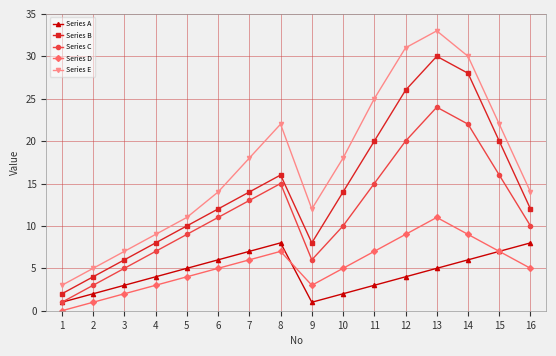

Reading left to right, what are all the values shown in this chart?

Series A: 1	2	3	4	5	6	7	8	1	2	3	4	5	6	7	8
Series B: 2	4	6	8	10	12	14	16	8	14	20	26	30	28	20	12
Series C: 1	3	5	7	9	11	13	15	6	10	15	20	24	22	16	10
Series D: 0	1	2	3	4	5	6	7	3	5	7	9	11	9	7	5
Series E: 3	5	7	9	11	14	18	22	12	18	25	31	33	30	22	14